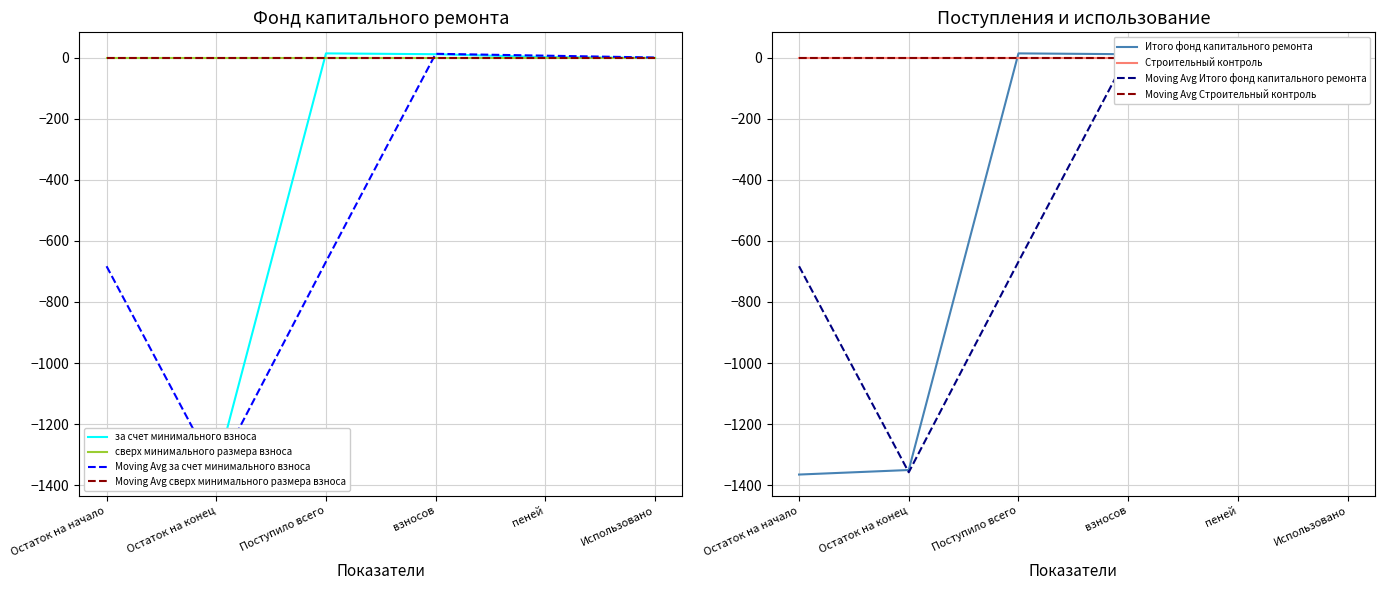

Between взносов and Поступило всего, which is larger?

Поступило всего